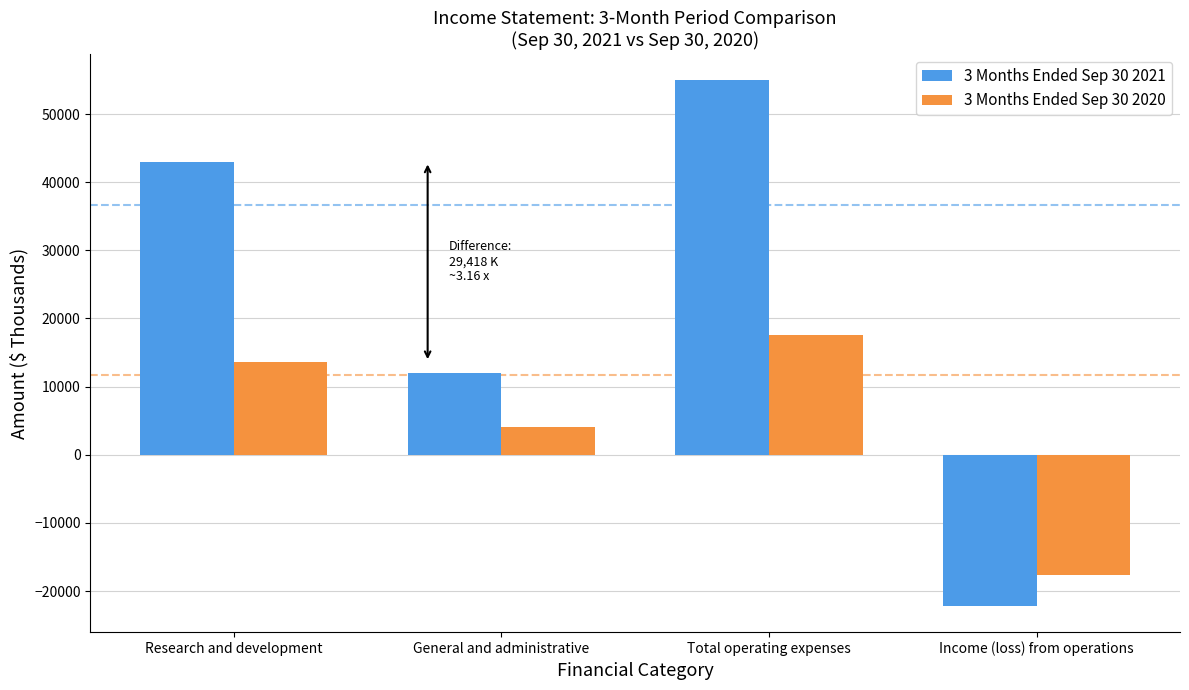

What is the difference between the second highest and second lowest values in the 3 Months Ended Sep 30 2021 series?

31080